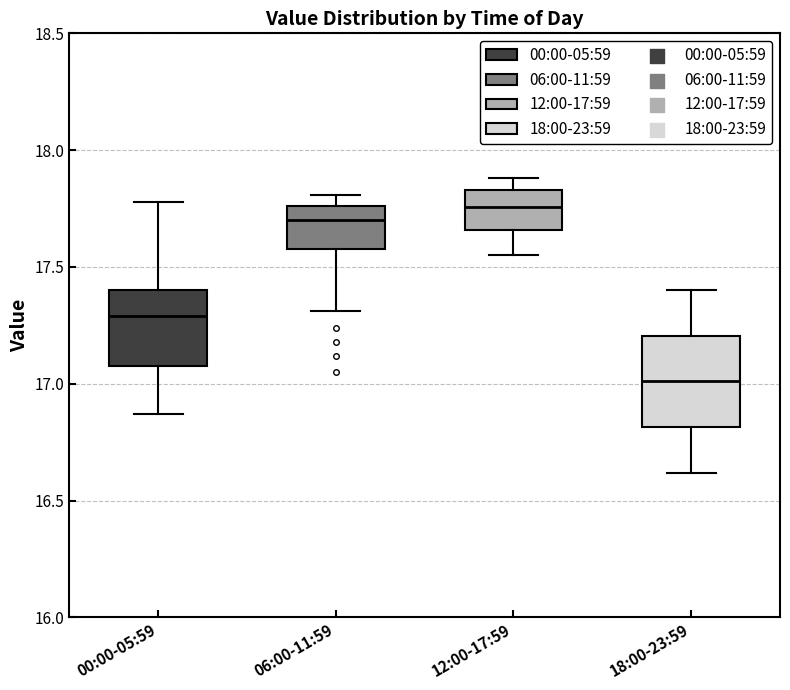

Reading left to right, read every box against the y-axis: the position of its median line, the range the box covers, and the ends of its whiskers. The values are not printed on the chart, so give them approximately, as read against the axis.

00:00-05:59: median 17.30, box 17.10 to 17.40, whiskers 16.85 to 17.80
06:00-11:59: median 17.70, box 17.60 to 17.75, whiskers 17.30 to 17.80
12:00-17:59: median 17.75, box 17.65 to 17.85, whiskers 17.55 to 17.90
18:00-23:59: median 17.00, box 16.80 to 17.20, whiskers 16.60 to 17.40